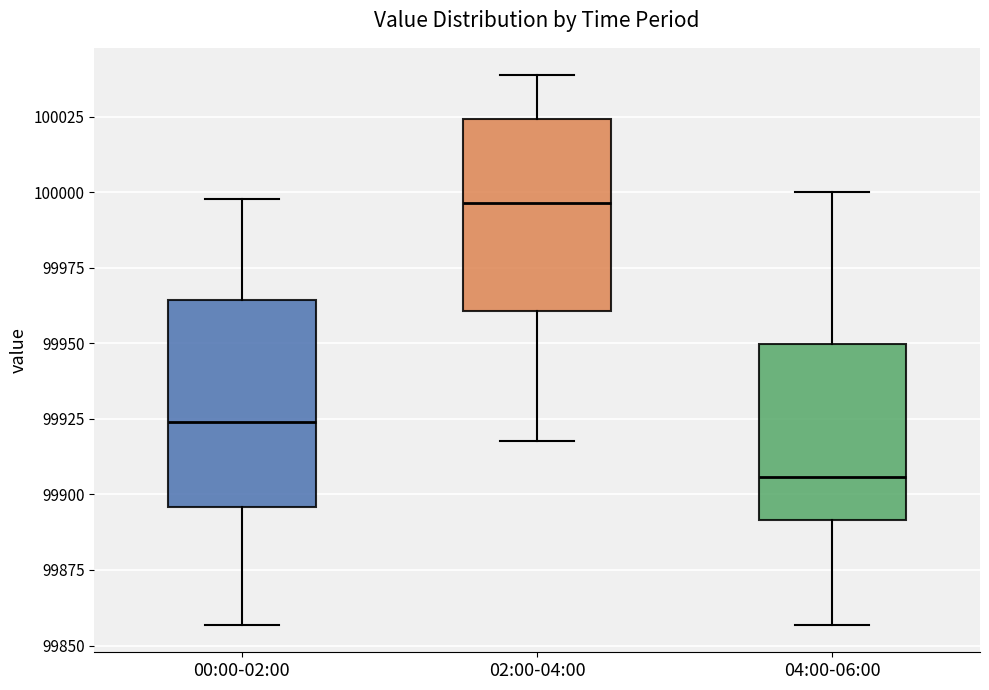

Where does the upper whisker of the box for 02:00-04:00 end on the y-axis? The values are not printed on the chart, so give them approximately, as read against the axis.

100040